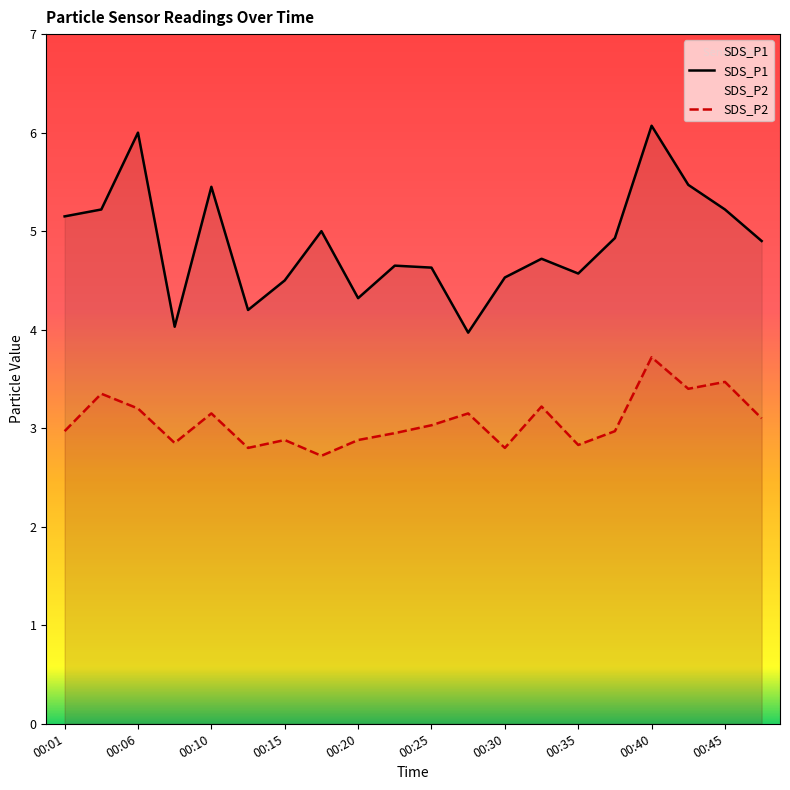

In SDS_P1, how many points are higher than both neighbors (excluding endpoints)?

6